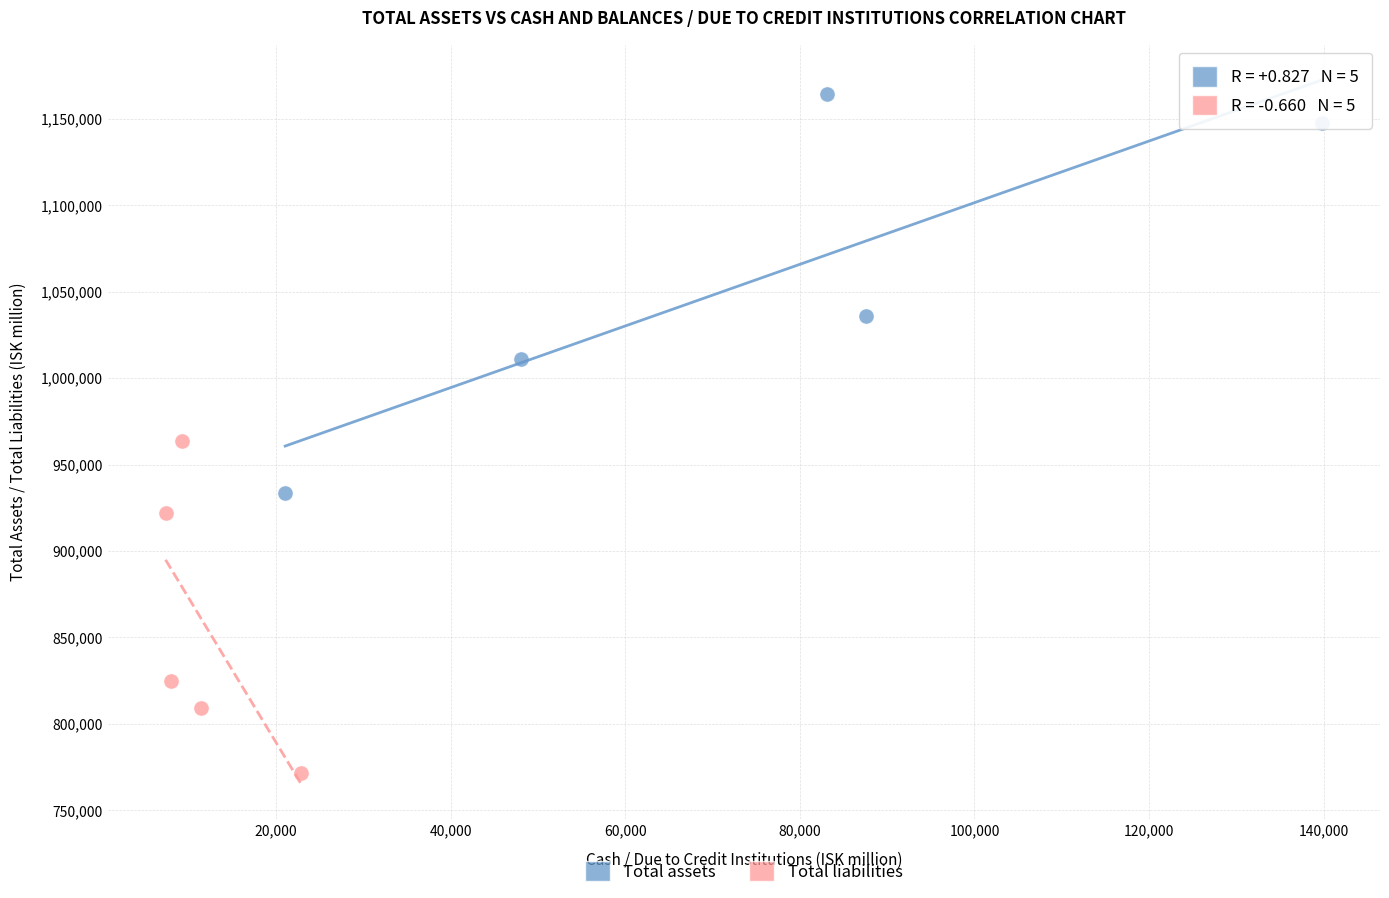

Which series has the largest Y range (max minus min)?

Total assets